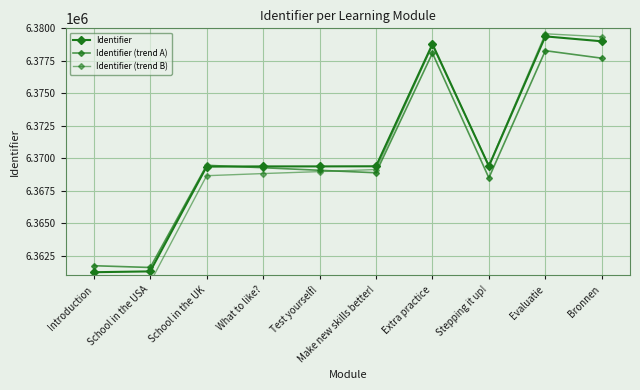

Reading right to left, transcribe all the data shown in this chart.

Identifier: Bronnen=6379003	Evaluatie=6379381	Stepping it up!=6369397	Extra practice=6378794	Make new skills better!=6369389	Test yourself!=6369380	What to like?=6369379	School in the UK=6369364	School in the USA=6361304	Introduction=6361240
Identifier (trend A): Bronnen=6377703	Evaluatie=6378281	Stepping it up!=6368497	Extra practice=6378094	Make new skills better!=6368889	Test yourself!=6369080	What to like?=6369279	School in the UK=6369464	School in the USA=6361604	Introduction=6361740
Identifier (trend B): Bronnen=6379353	Evaluatie=6379581	Stepping it up!=6369447	Extra practice=6378694	Make new skills better!=6369139	Test yourself!=6368980	What to like?=6368829	School in the UK=6368664	School in the USA=6360454	Introduction=6360240